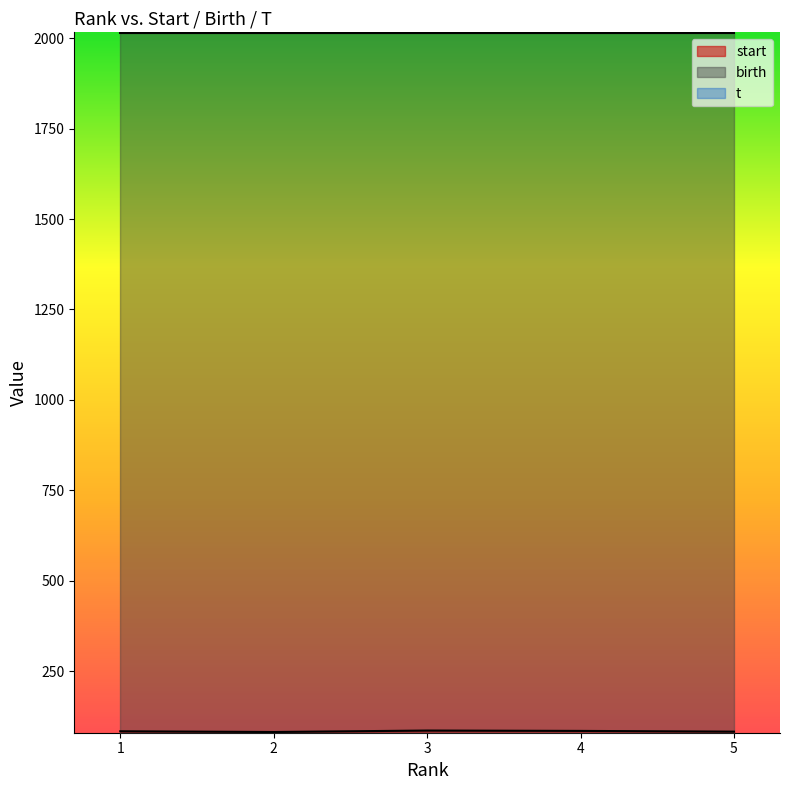

True or false: birth and start cross at least once.

False